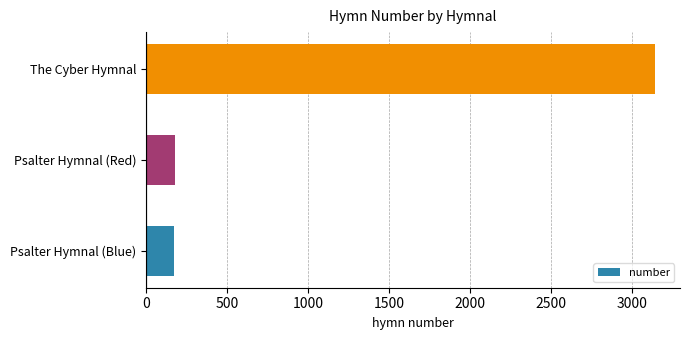

How many bars are there in total?

3